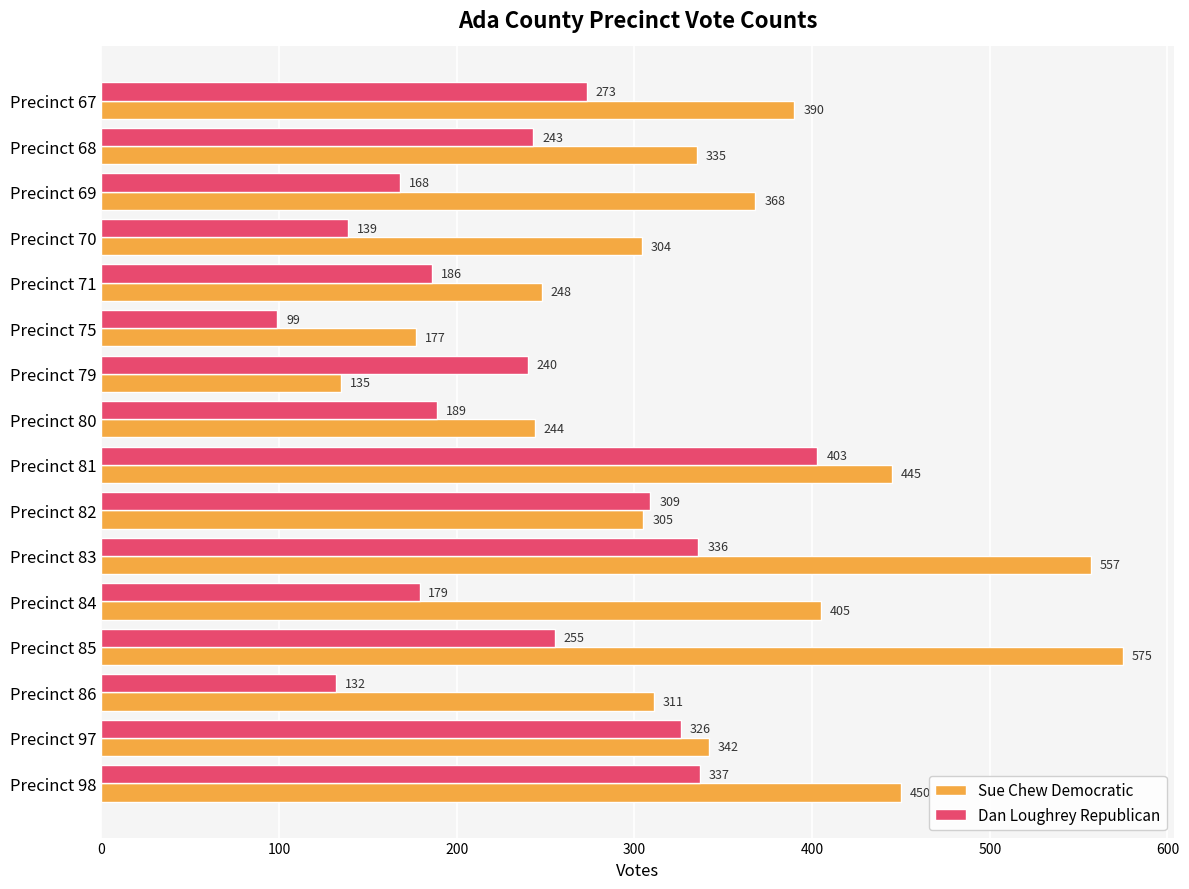

What value does the Sue Chew Democratic series have at Precinct 98, to the nearest 5?

450